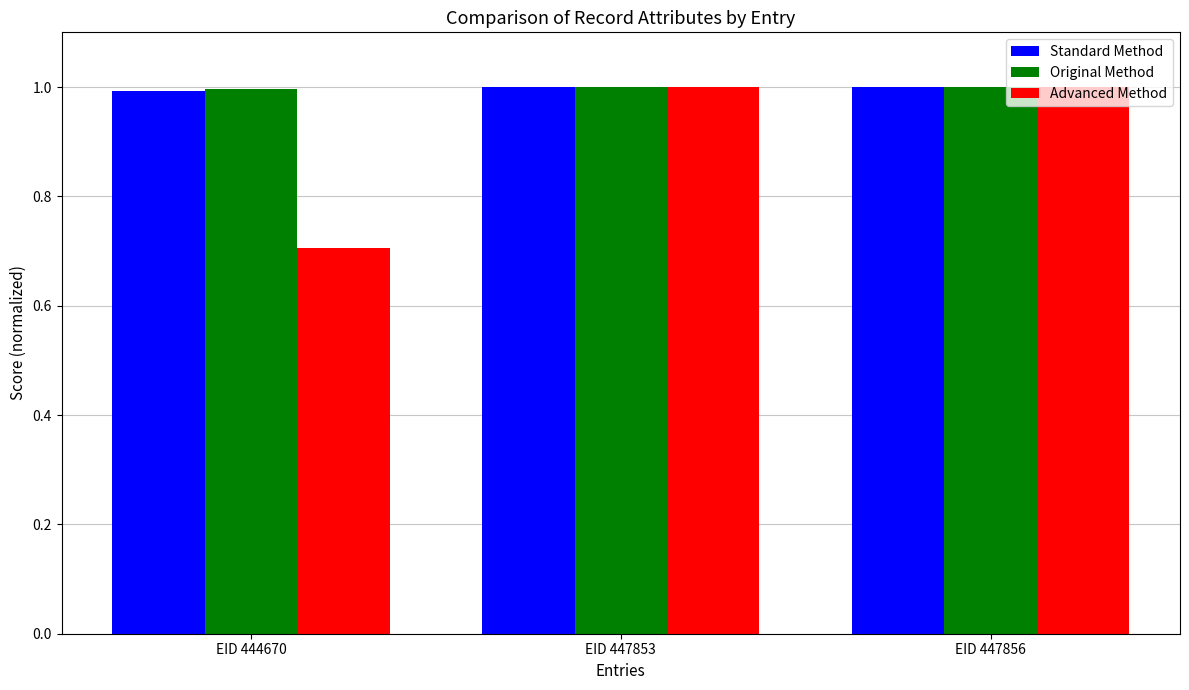

At which label is Advanced Method closest to 0?

EID 444670